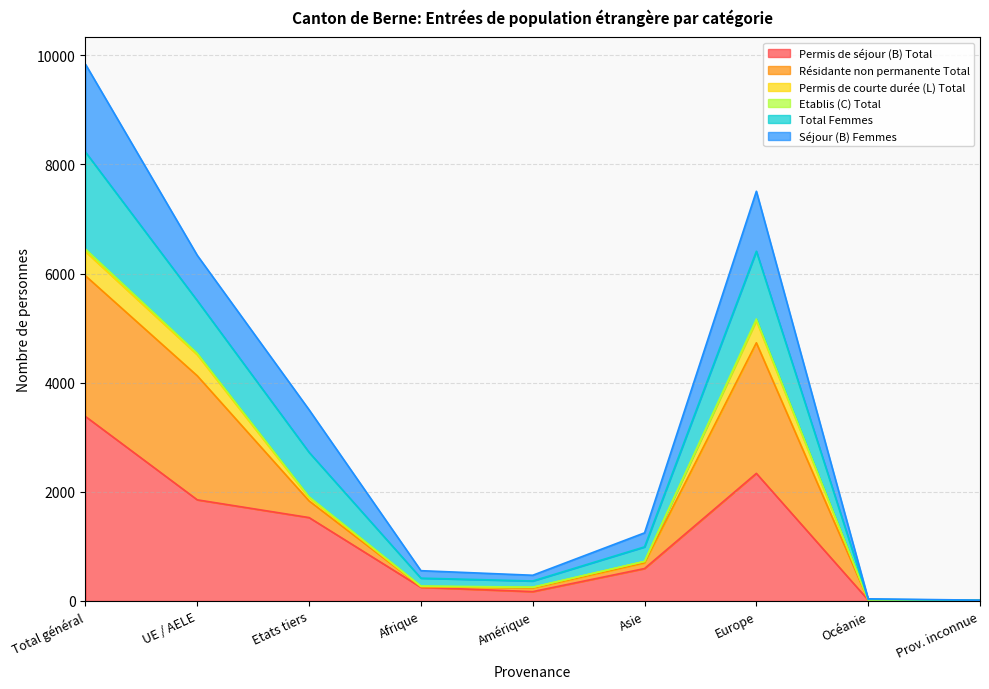

In Total Femmes, how many points are higher than both neighbors (excluding endpoints)?

1